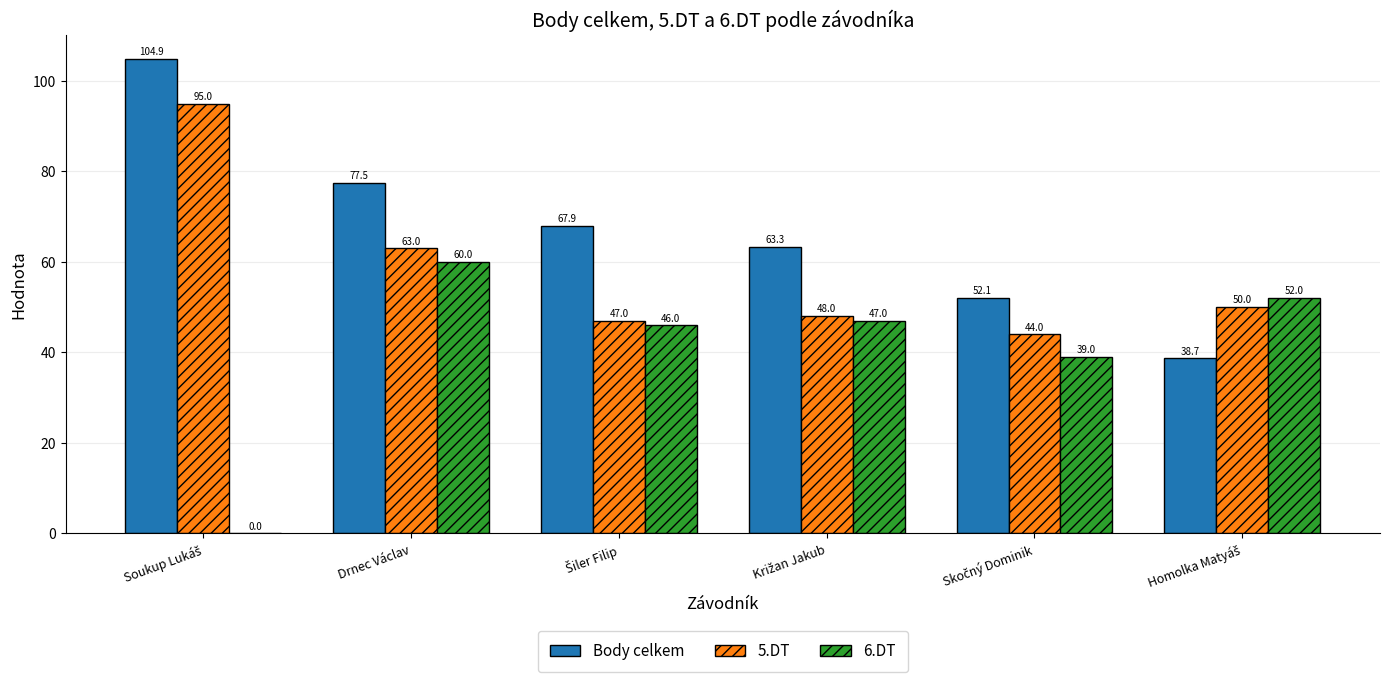

What is the sum of all Body celkem values?

404.4